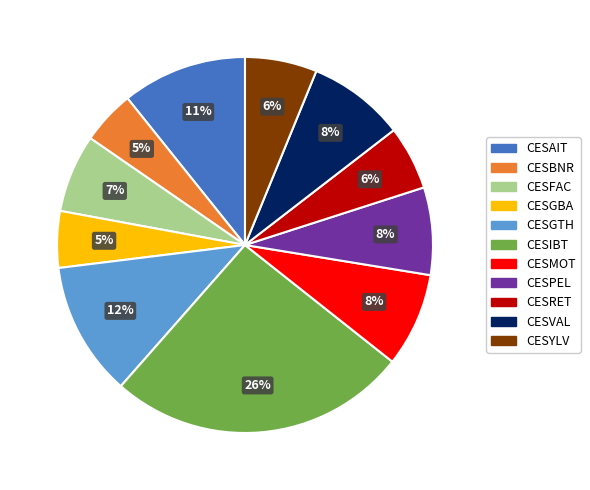

Between CESGTH and CESAIT, which is larger?

CESGTH